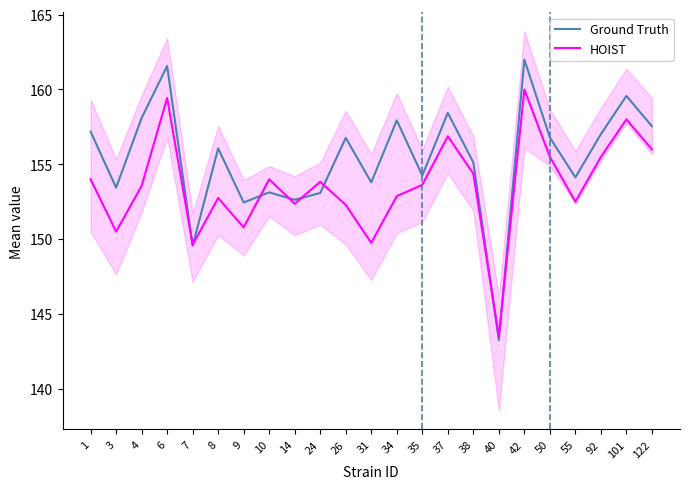

Rank the series by their maximum value, from highest to lowest.

Ground Truth, HOIST